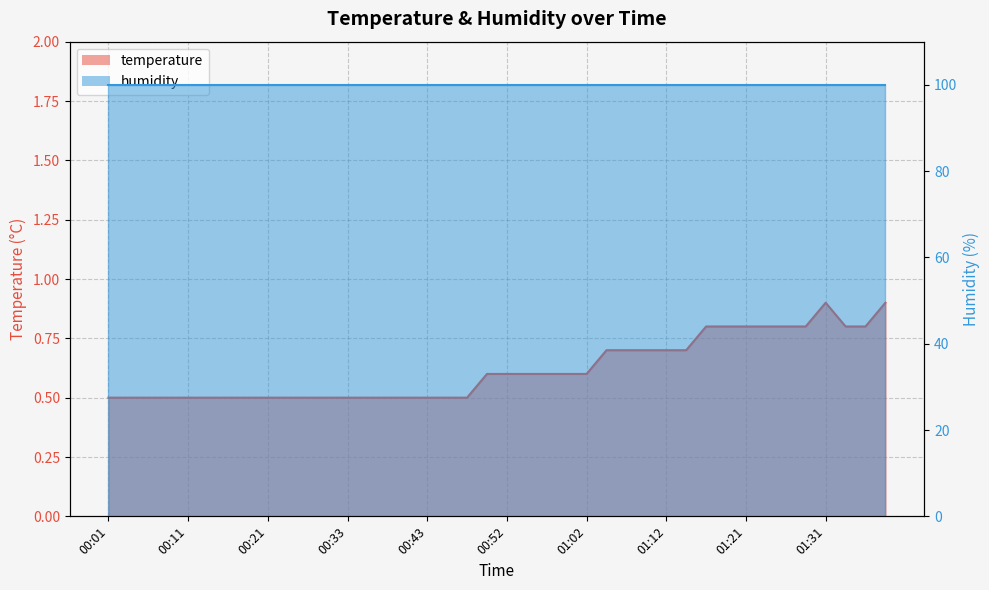

Reading right to left, list all the values displayed in this chart.

01:38=0.9	01:36=0.8	01:34=0.8	01:31=0.9	01:29=0.8	01:26=0.8	01:24=0.8	01:21=0.8	01:19=0.8	01:17=0.8	01:14=0.7	01:12=0.7	01:09=0.7	01:07=0.7	01:04=0.7	01:02=0.6	01:00=0.6	00:57=0.6	00:55=0.6	00:52=0.6	00:50=0.6	00:48=0.5	00:45=0.5	00:43=0.5	00:40=0.5	00:38=0.5	00:35=0.5	00:33=0.5	00:30=0.5	00:28=0.5	00:23=0.5	00:21=0.5	00:18=0.5	00:16=0.5	00:13=0.5	00:11=0.5	00:09=0.5	00:06=0.5	00:04=0.5	00:01=0.5